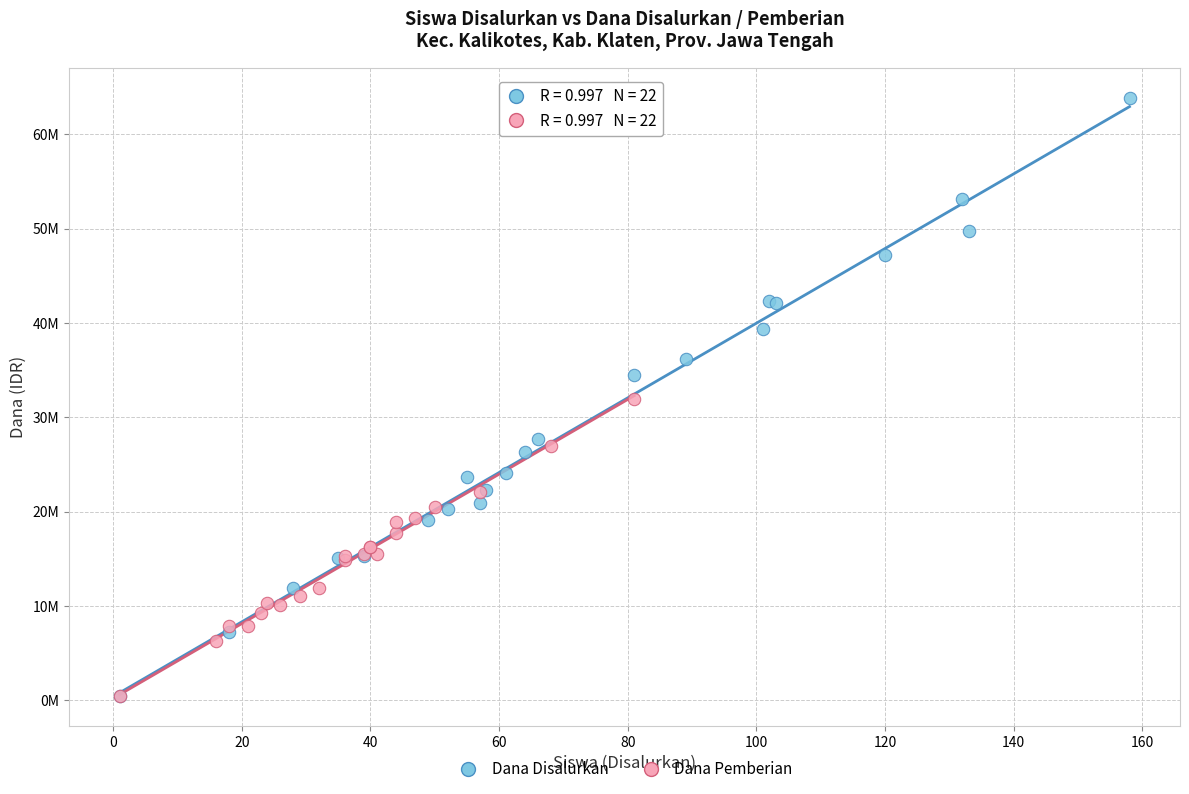

What are all the series names shown in the legend?

Dana Disalurkan, Dana Pemberian